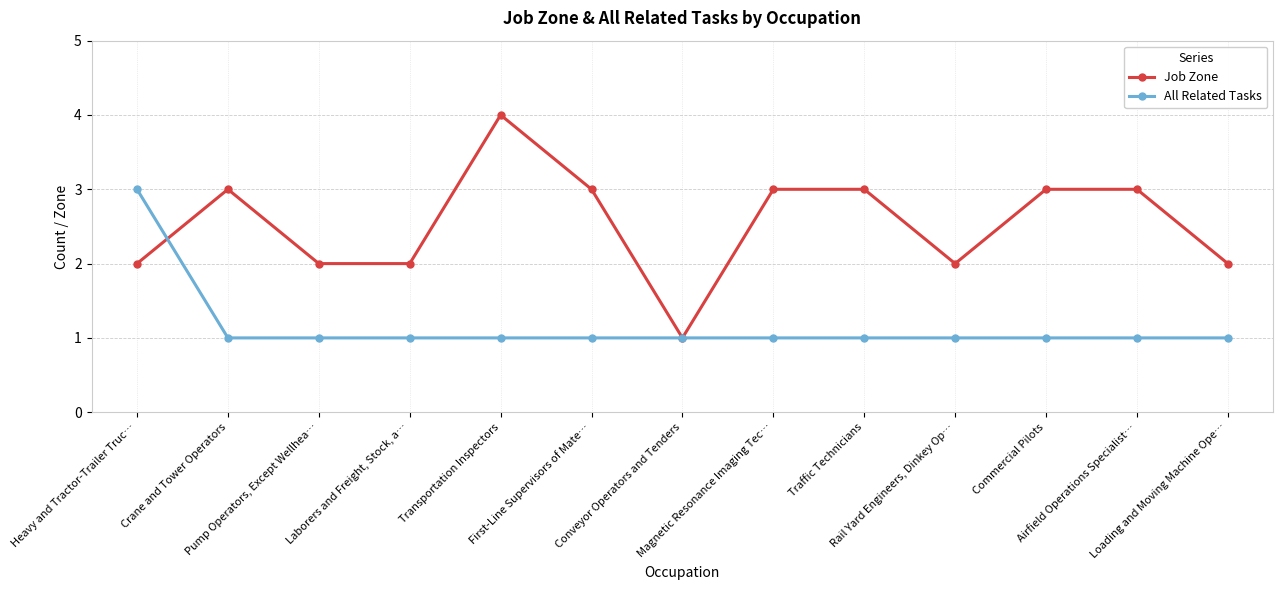

Is it true that All Related Tasks equals 0 at Pump Operators, Except Wellhea…?

False